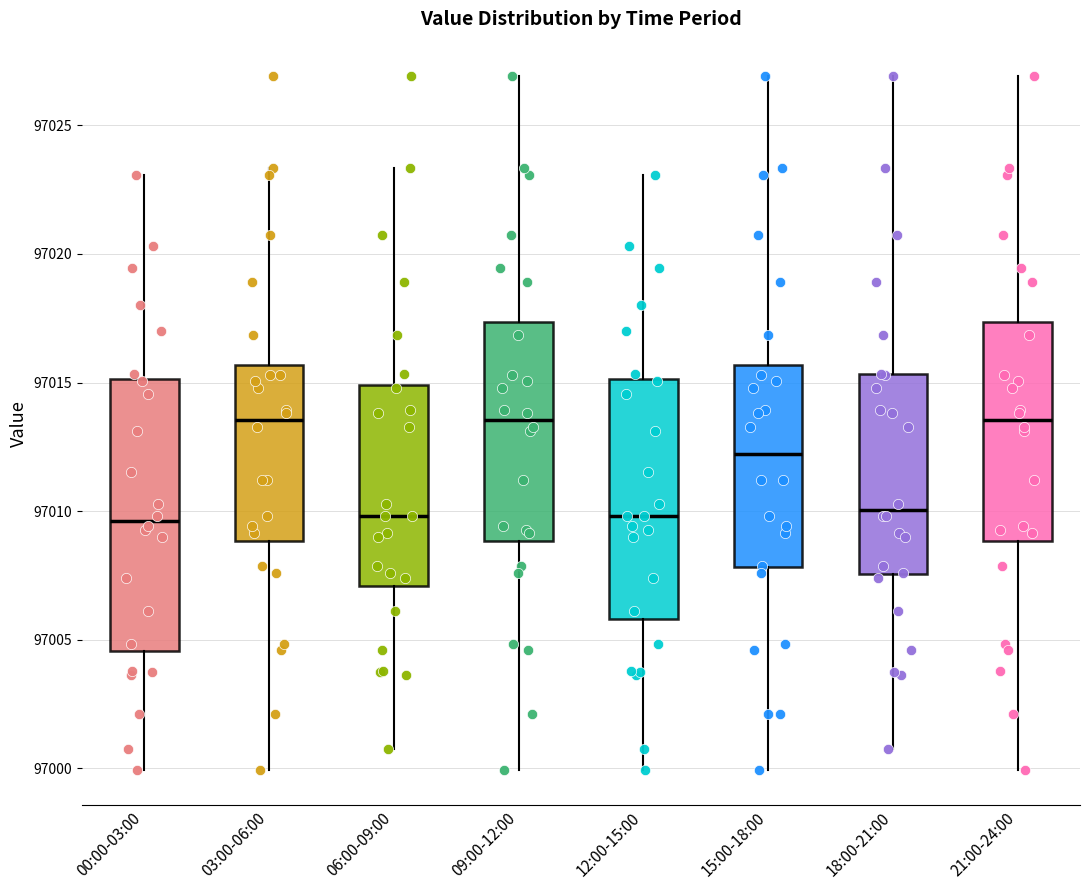

Reading left to right, read every box against the y-axis: the position of its median line, the range the box covers, and the ends of its whiskers. The values are not printed on the chart, so give them approximately, as read against the axis.

00:00-03:00: median 97009.5, box 97004.5 to 97015.0, whiskers 97000.0 to 97023.0
03:00-06:00: median 97013.5, box 97009.0 to 97015.5, whiskers 97000.0 to 97023.5
06:00-09:00: median 97010.0, box 97007.0 to 97015.0, whiskers 97001.0 to 97023.5
09:00-12:00: median 97013.5, box 97009.0 to 97017.5, whiskers 97000.0 to 97027.0
12:00-15:00: median 97010.0, box 97006.0 to 97015.0, whiskers 97000.0 to 97023.0
15:00-18:00: median 97012.0, box 97008.0 to 97015.5, whiskers 97000.0 to 97027.0
18:00-21:00: median 97010.0, box 97007.5 to 97015.5, whiskers 97001.0 to 97027.0
21:00-24:00: median 97013.5, box 97009.0 to 97017.5, whiskers 97000.0 to 97027.0